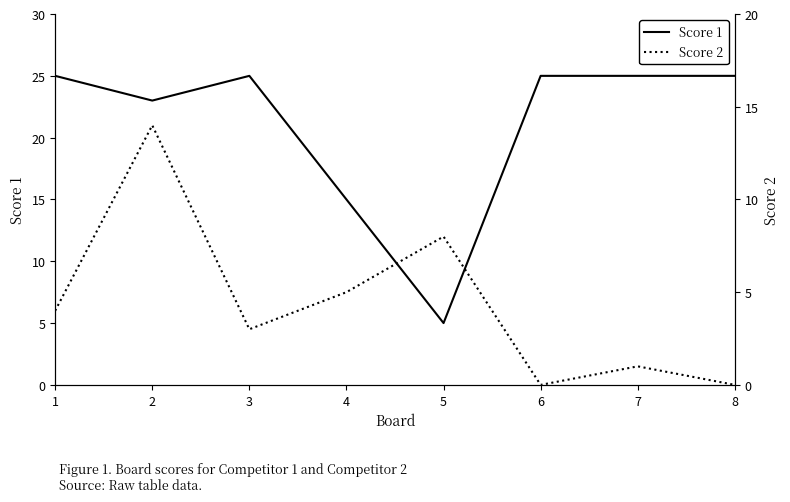

How many Score 1 values are between 23 and 25?

6